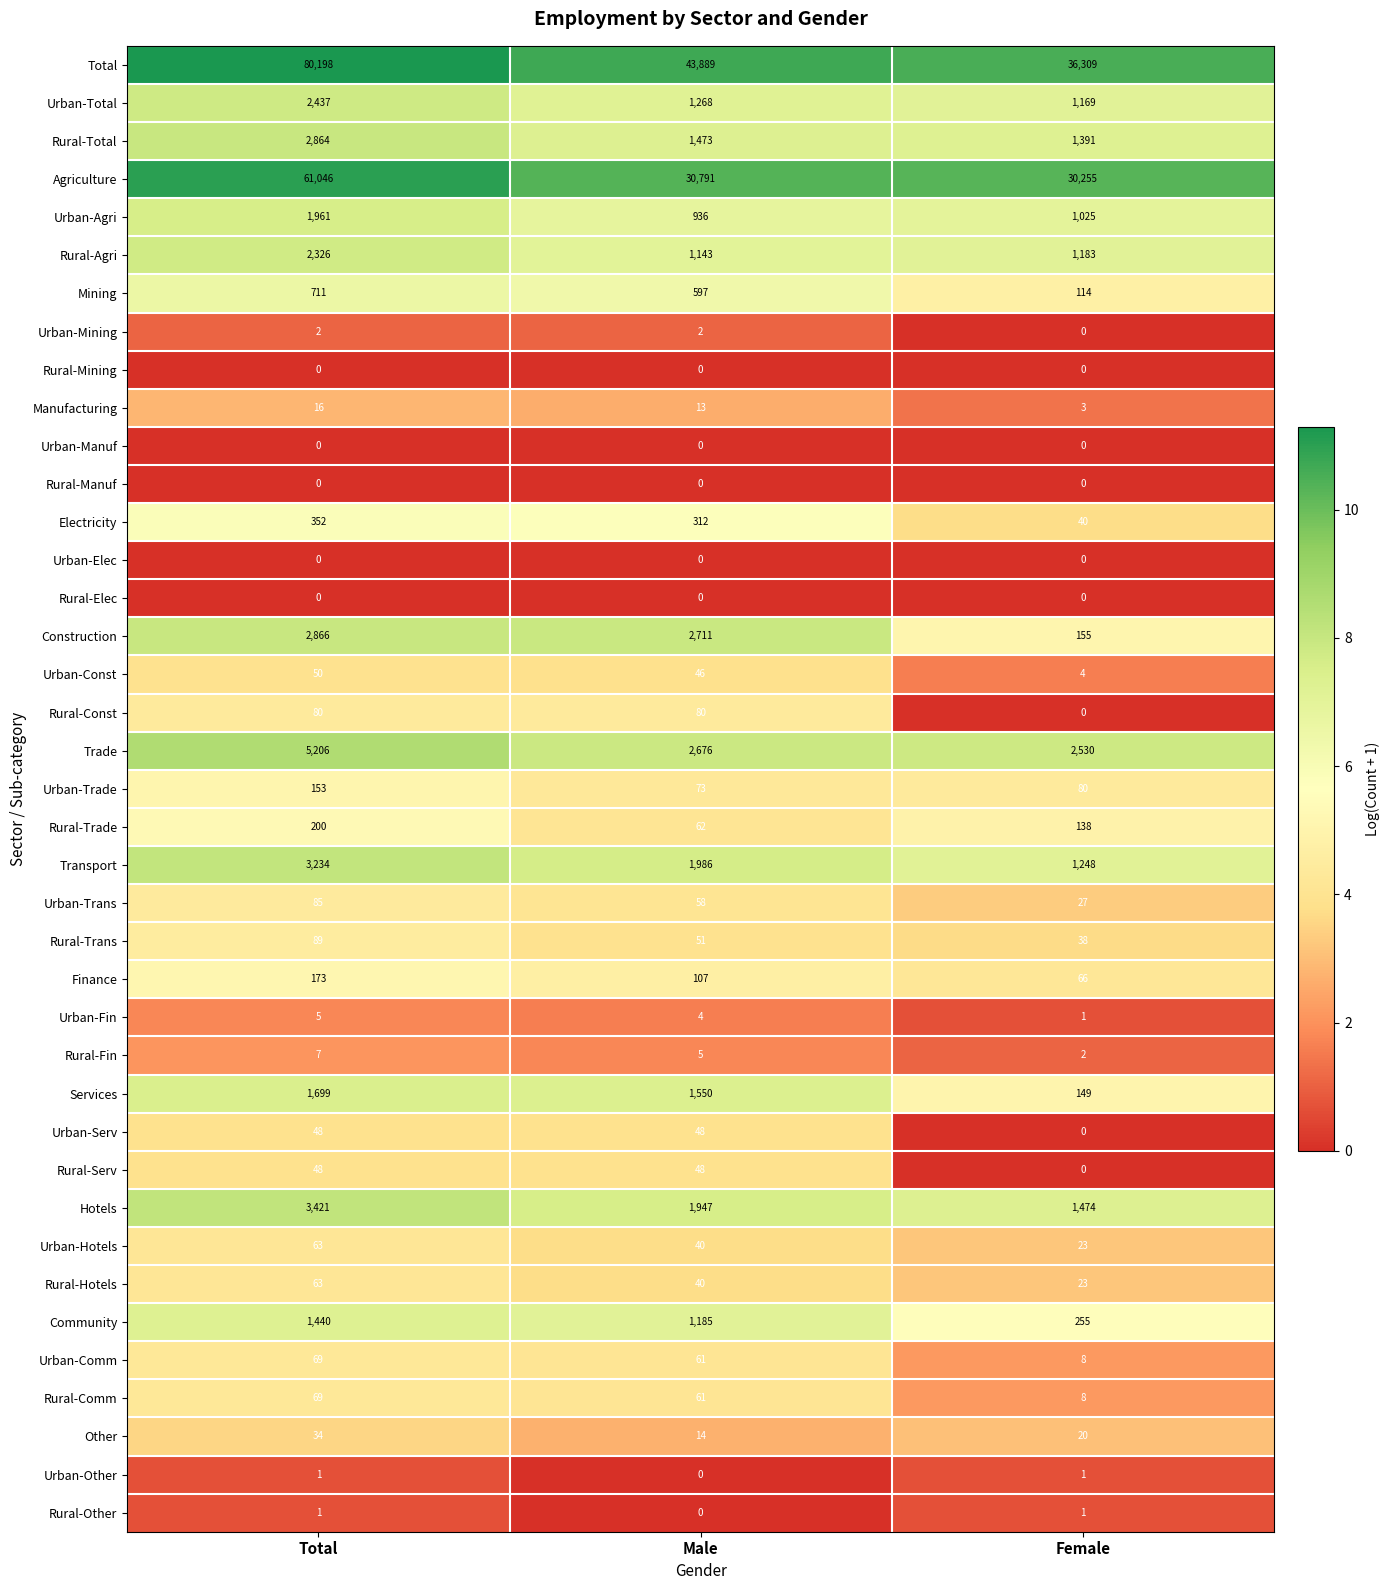

What is the difference between the maximum and minimum values in the Urban-Fin series?

4